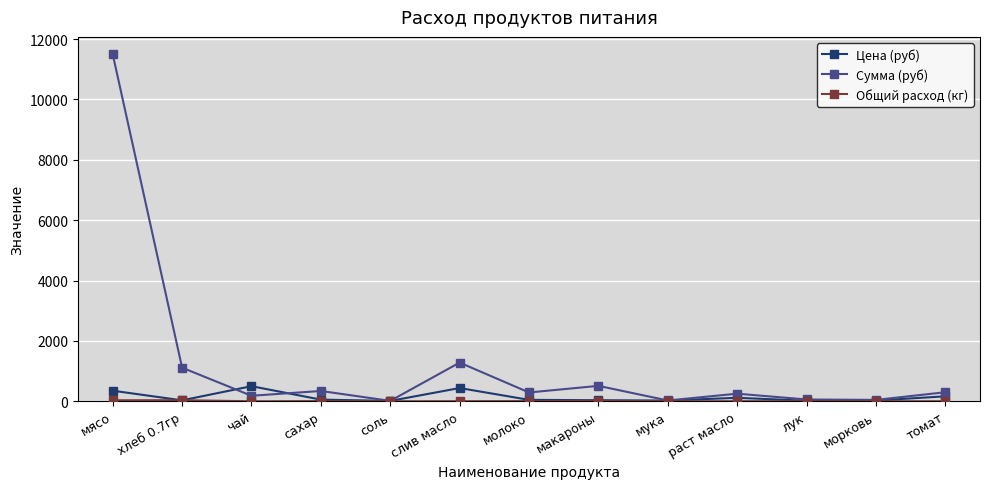

What position from the left is соль?

5